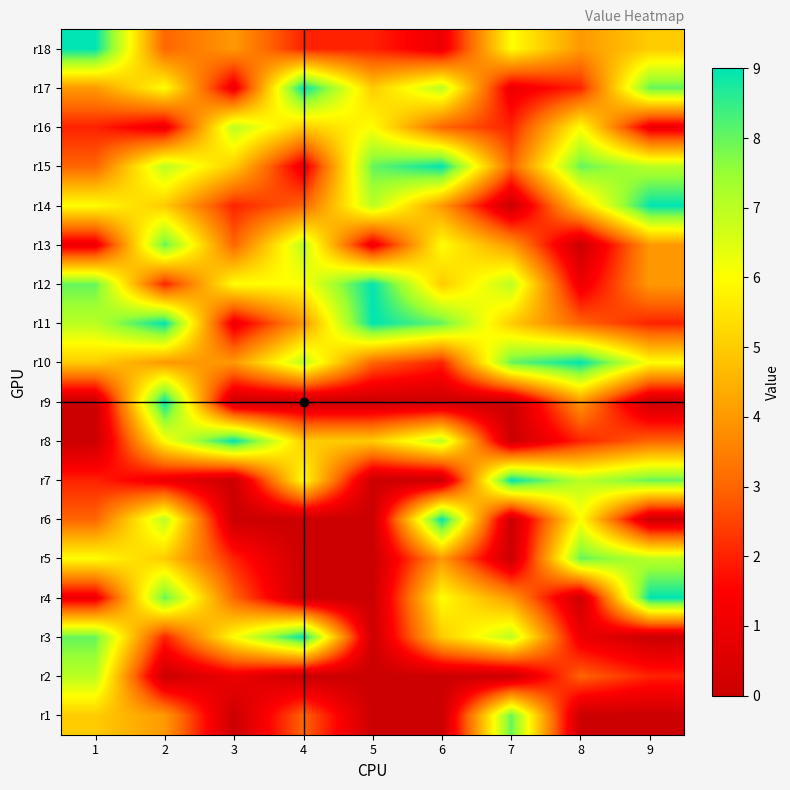

How many data points does each series have?

9